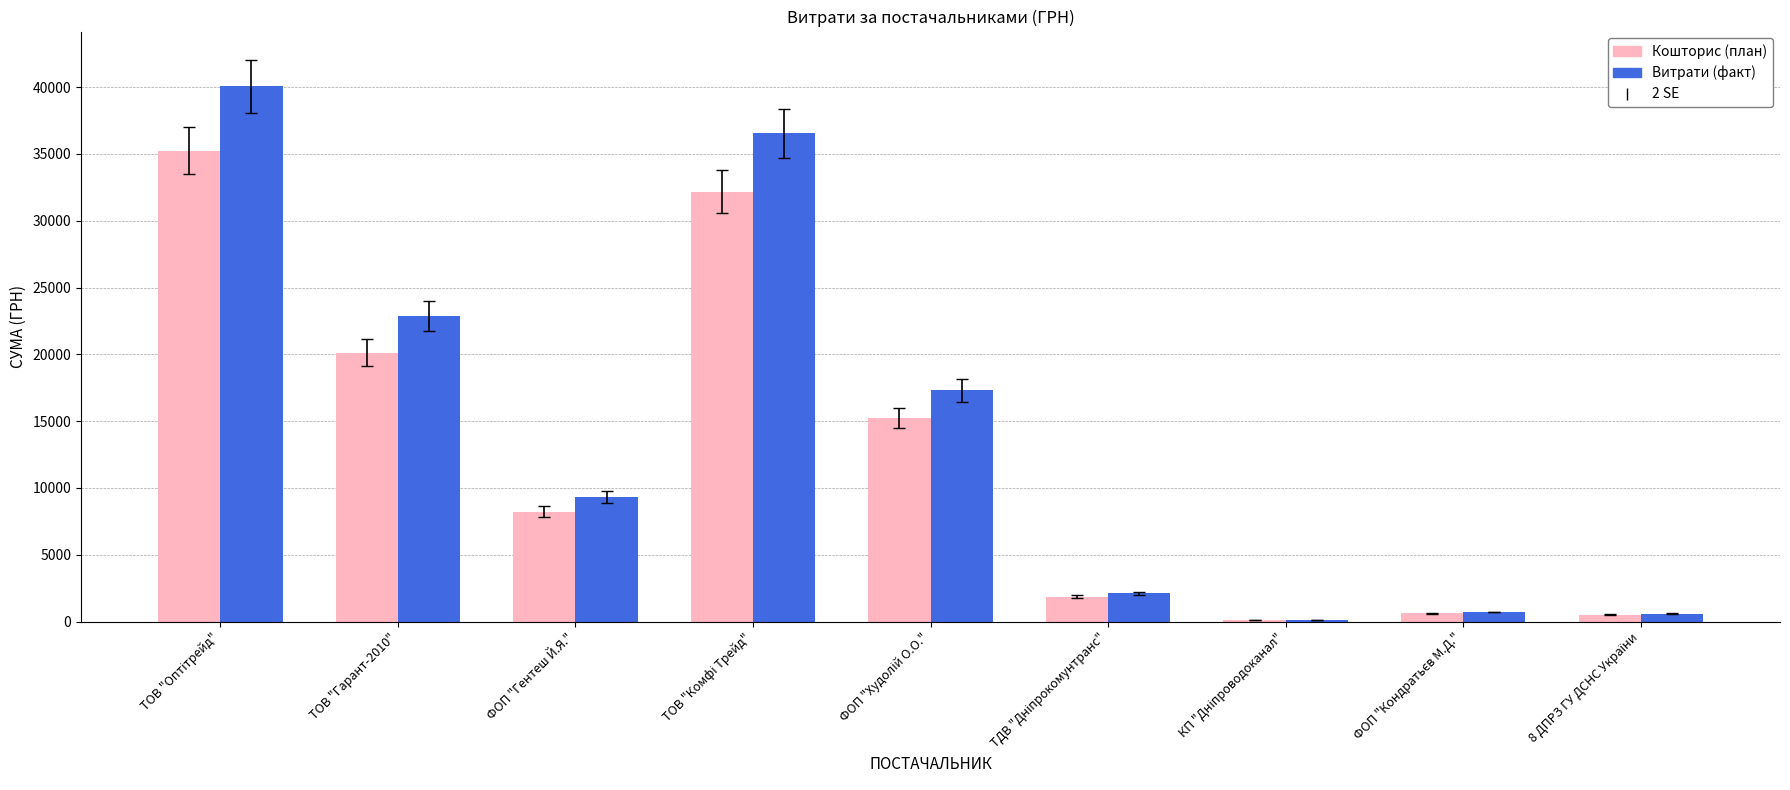

Is it true that Кошторис (план) equals 12003.3 at ФОП "Гентеш Й.Я."?

False